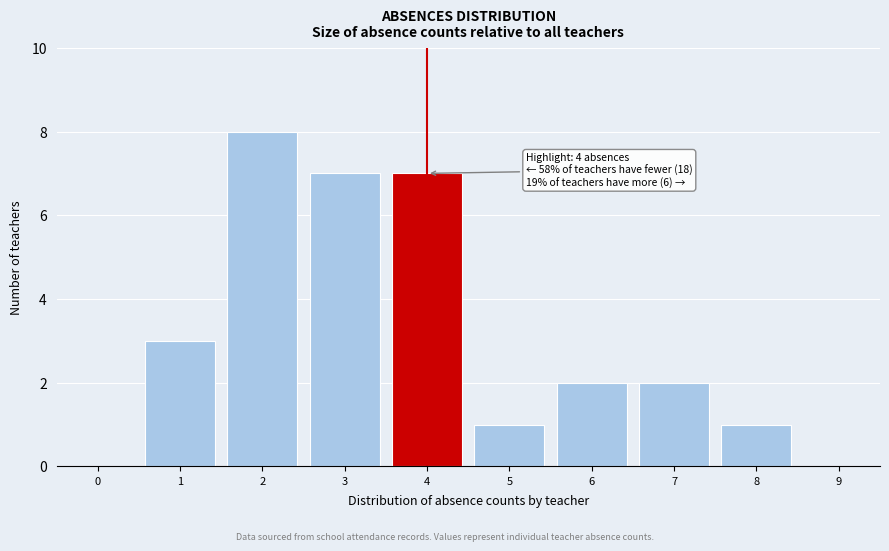

Reading right to left, what are all the values shown in this chart?

9=0	8=1	7=2	6=2	5=1	4=7	3=7	2=8	1=3	0=0